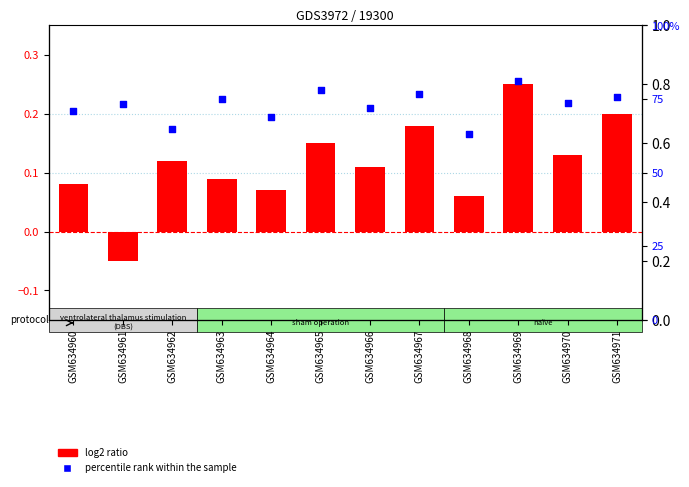

Which series contains the lowest Y value?

log2 ratio